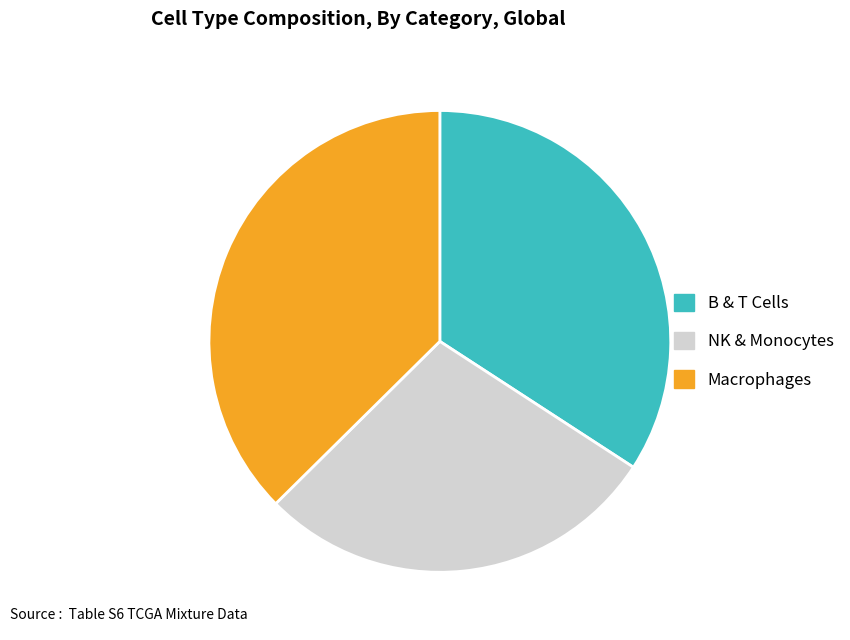

Is there a majority slice in this chart?

No